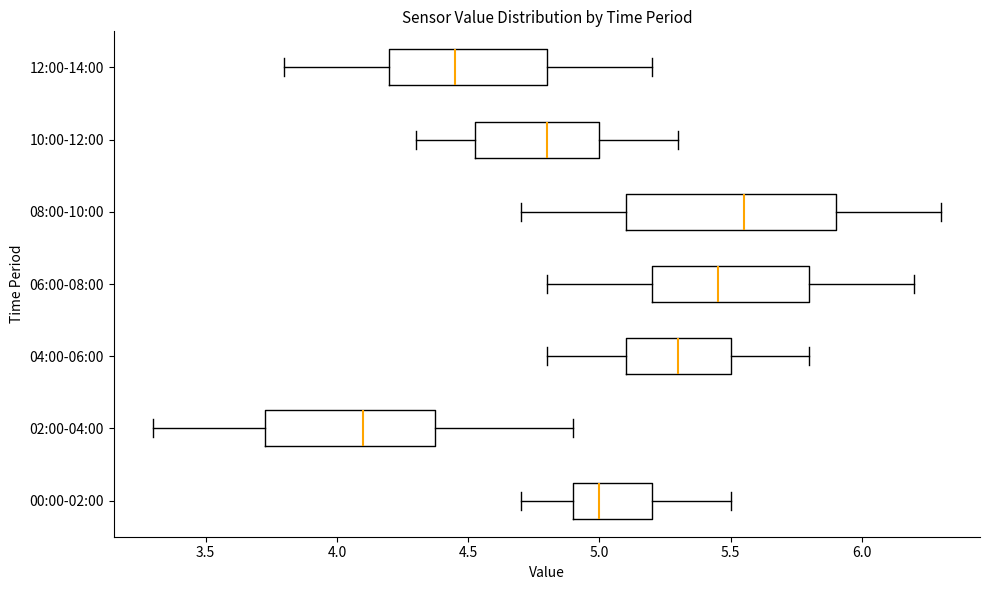

Where does the median line of the box for 02:00-04:00 sit on the x-axis? The values are not printed on the chart, so give them approximately, as read against the axis.

4.10